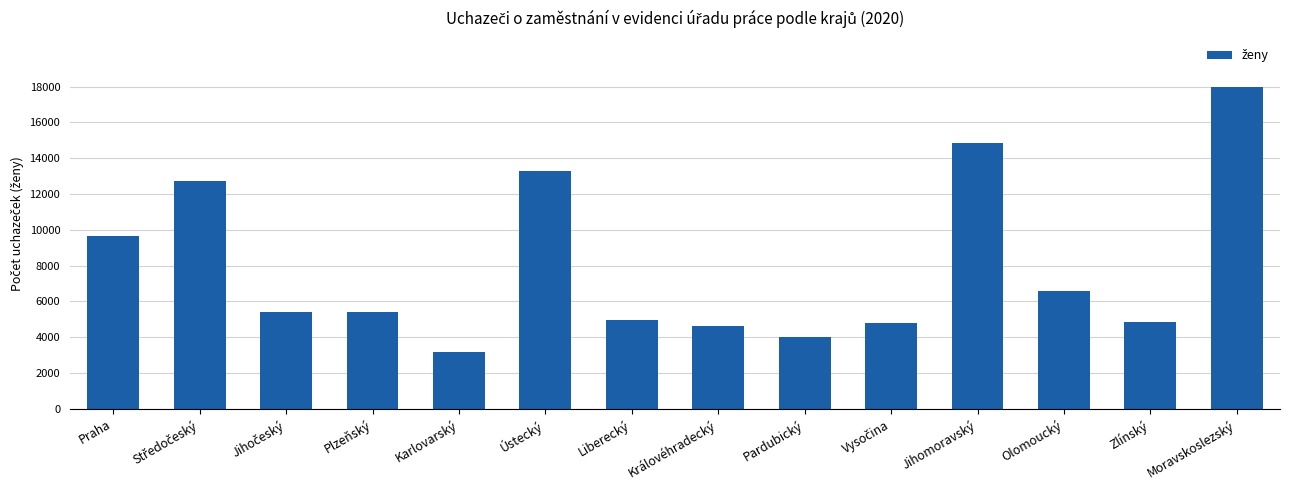

What is the sum of the values at Zlínský and Liberecký?

9865